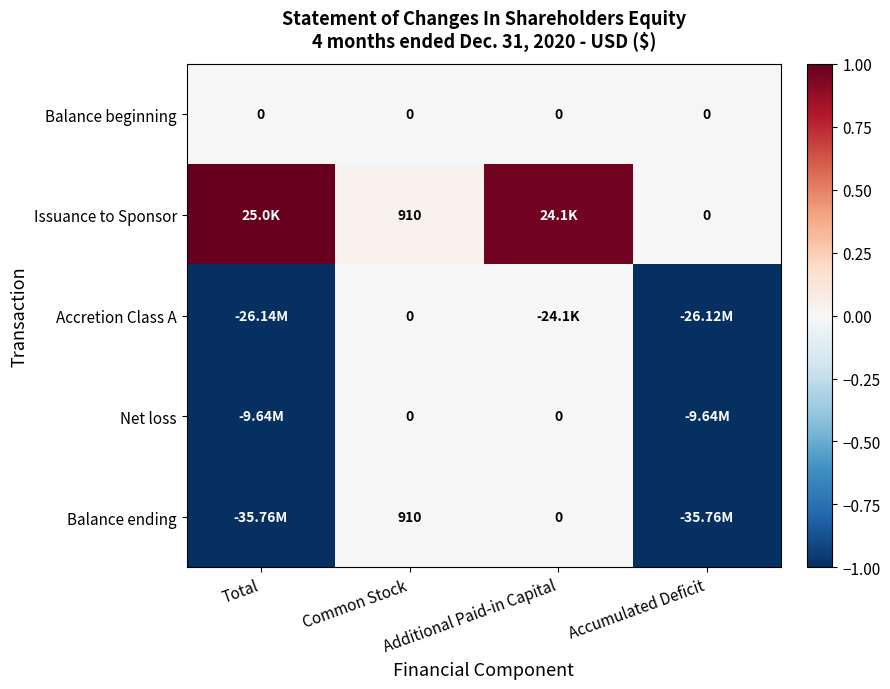

Is the value of Balance ending at Common Stock greater than the value of Balance beginning at Common Stock?

Yes